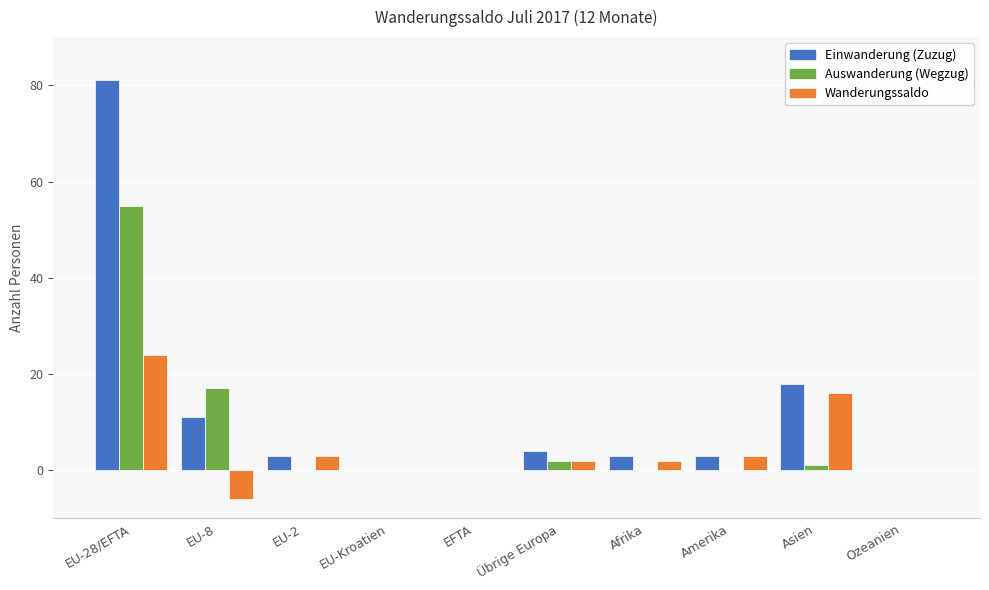

What is the sum of the Auswanderung (Wegzug) values at Ozeanien and EU-8?

17